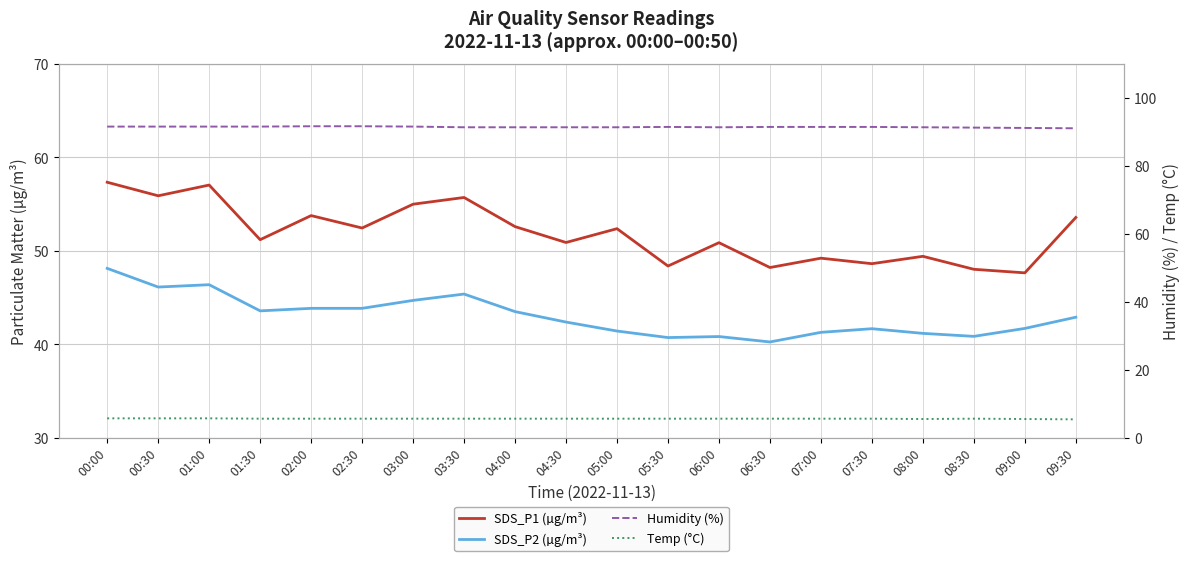

How many lines are shown in the chart?

4